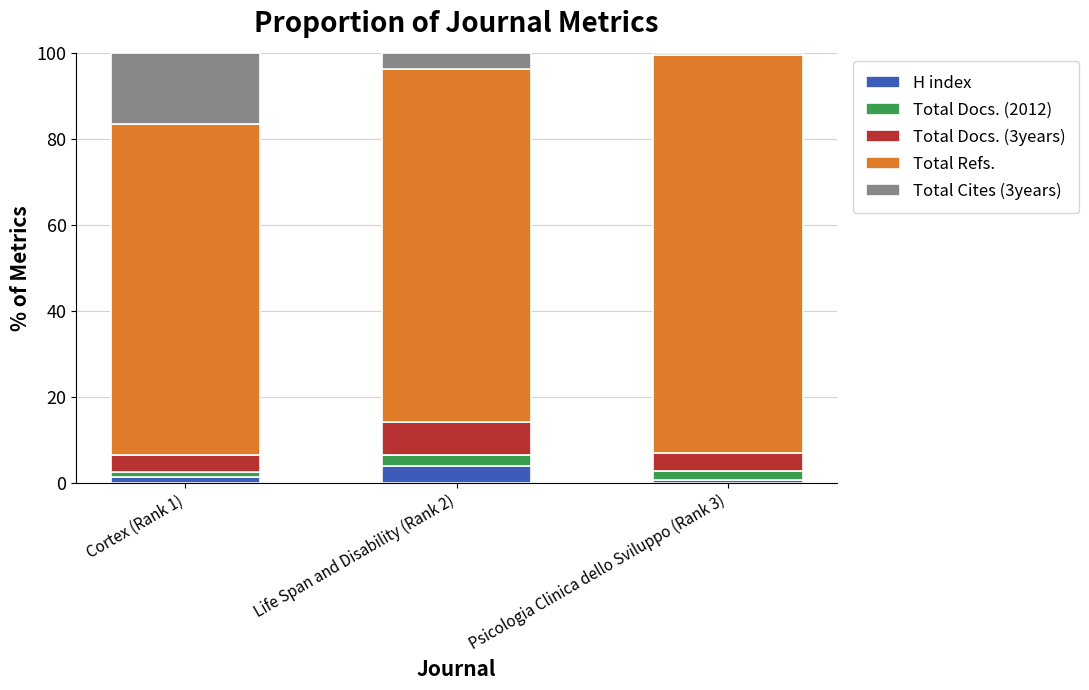

What is the average value of the H index series?

2.0